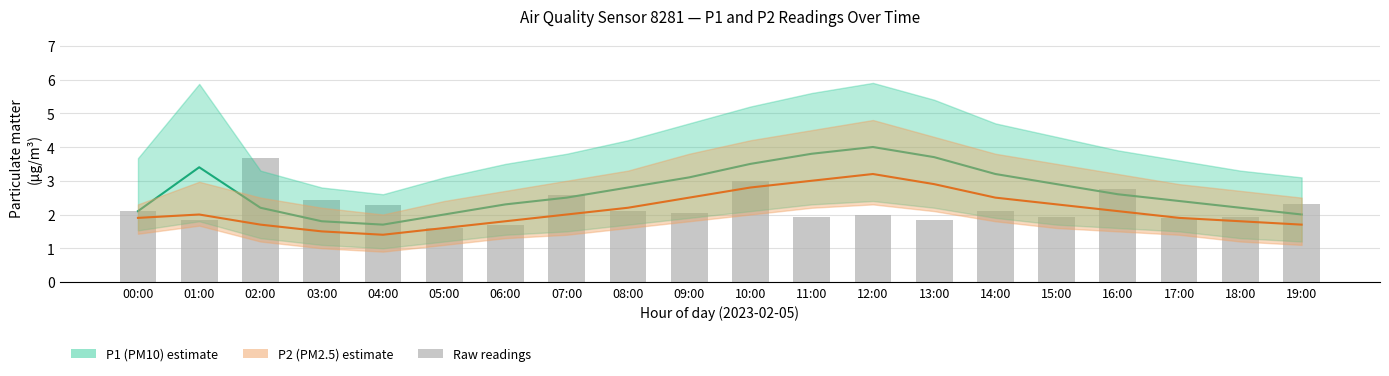

Rank the categories by P2 (PM2.5) value from highest to lowest.

12:00, 11:00, 13:00, 10:00, 09:00, 14:00, 15:00, 08:00, 16:00, 01:00, 07:00, 00:00, 17:00, 06:00, 18:00, 02:00, 19:00, 05:00, 03:00, 04:00